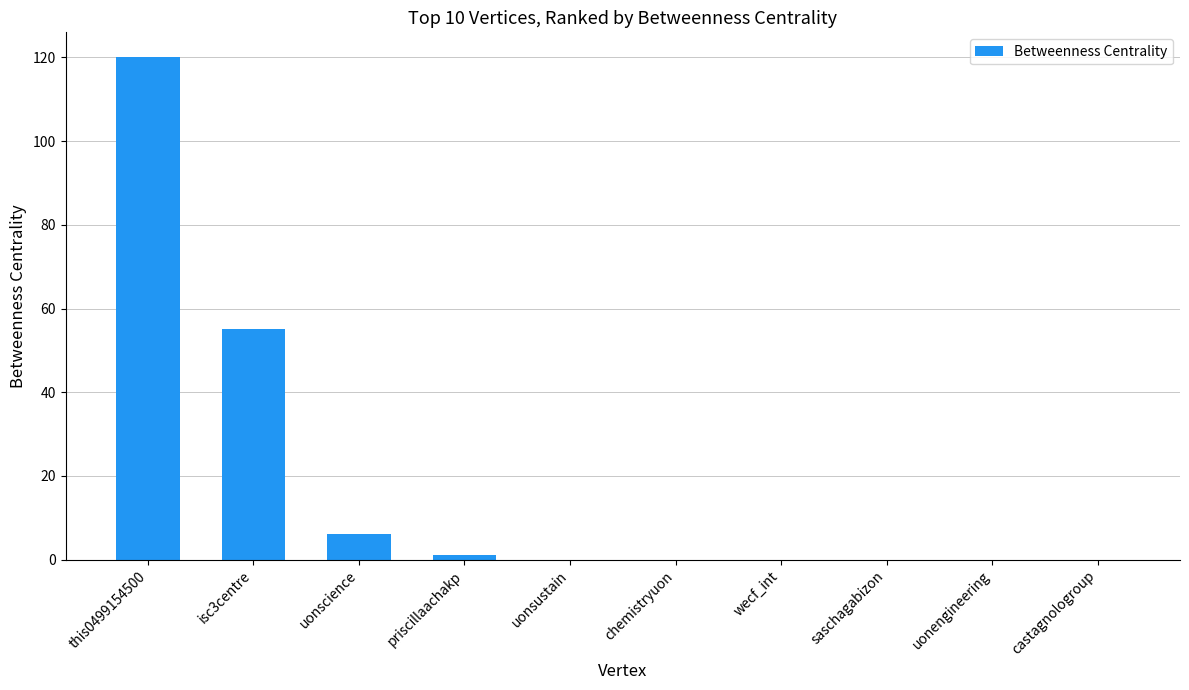

How many series are shown in this chart?

1